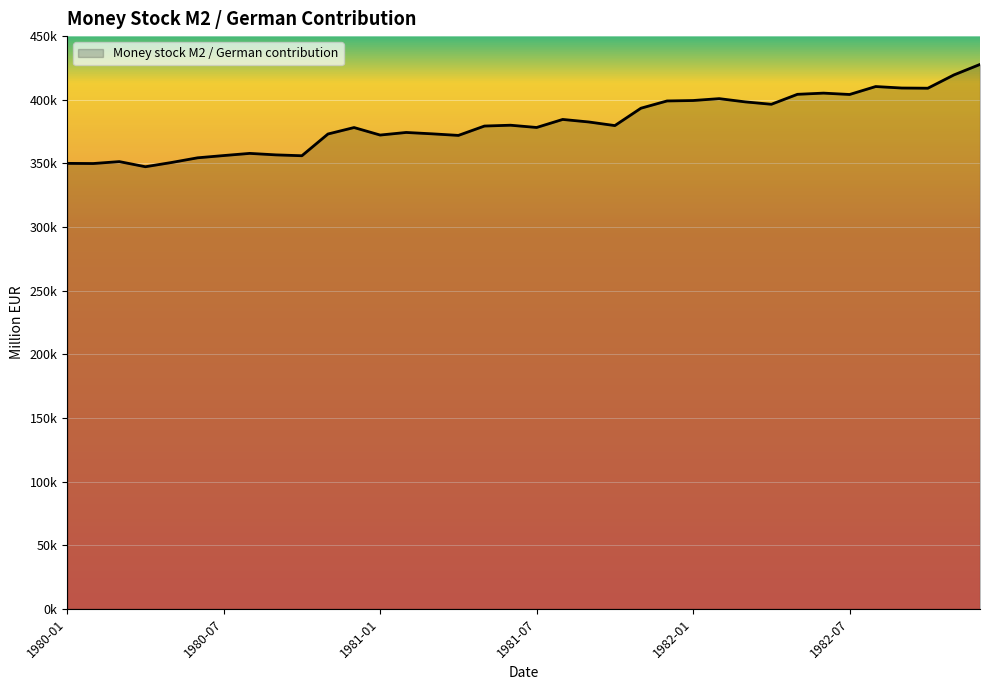

Reading left to right, what are all the values shown in this chart?

350007	349884	351396	347367	350691	354377	356144	357854	356686	356004	373089	378160	372262	374300	373214	371979	379341	379987	378210	384527	382536	379694	393353	399051	399393	400874	398314	396443	404267	405204	404133	410375	409213	409057	419504	427764